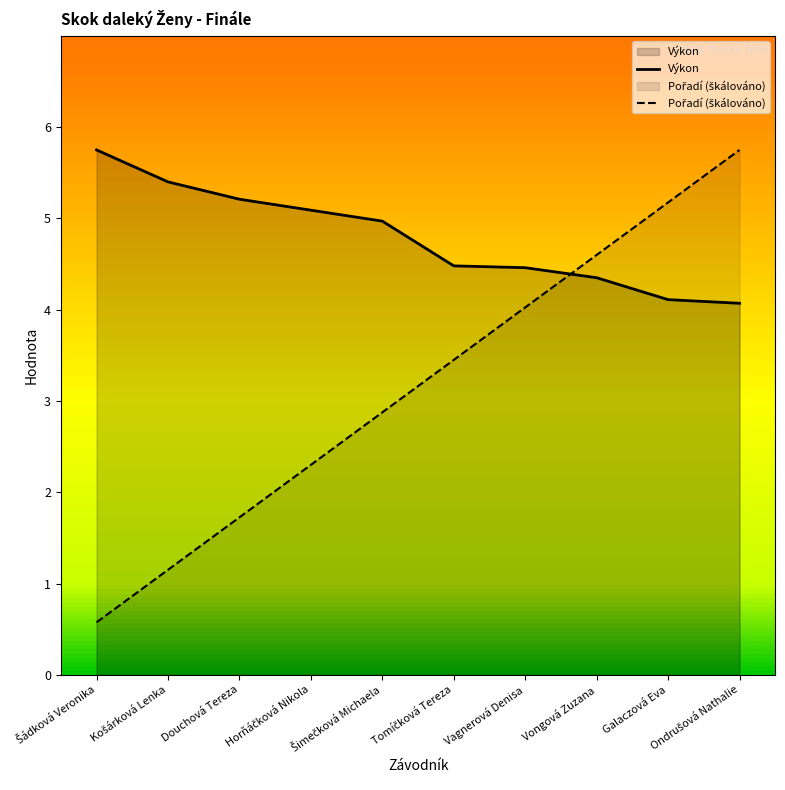

What position from the left is Vagnerová Denisa?

7